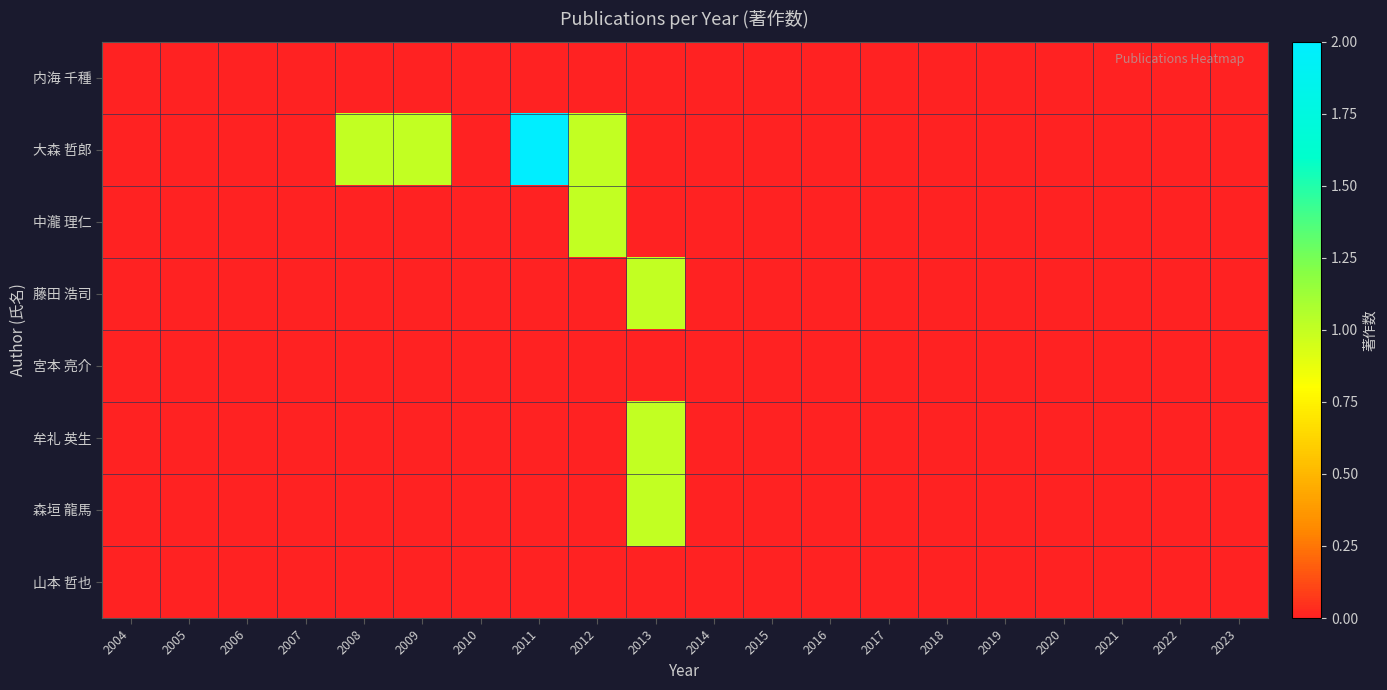

Which has a higher value, 2009 or 2005?

2009